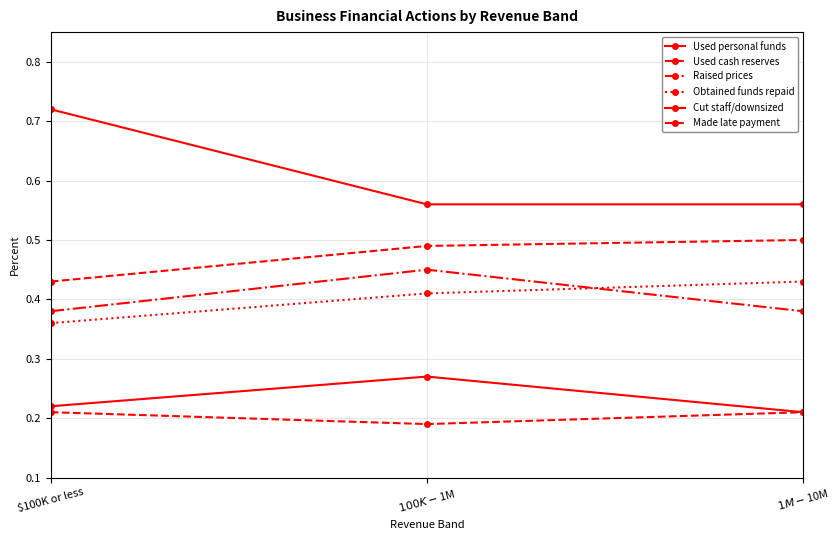

Does the chart have visible grid lines?

Yes